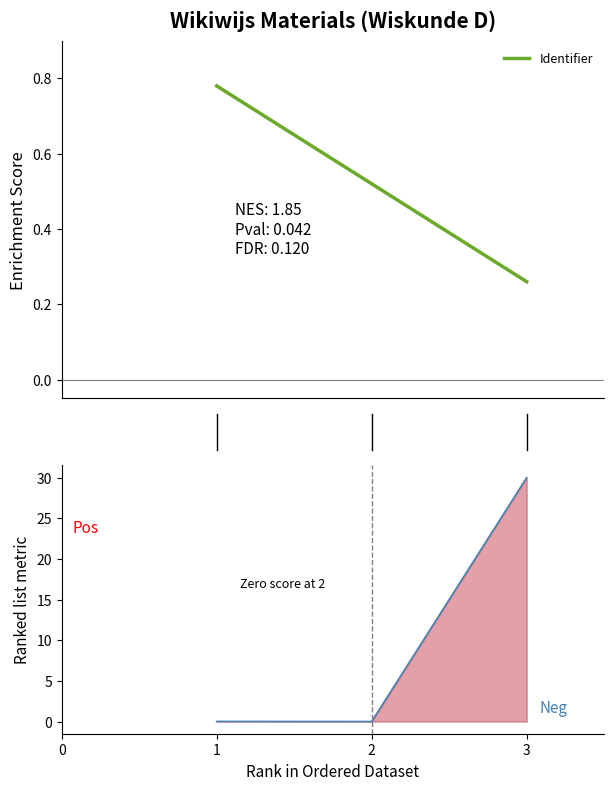

What is the maximum value shown in the chart?

30.0